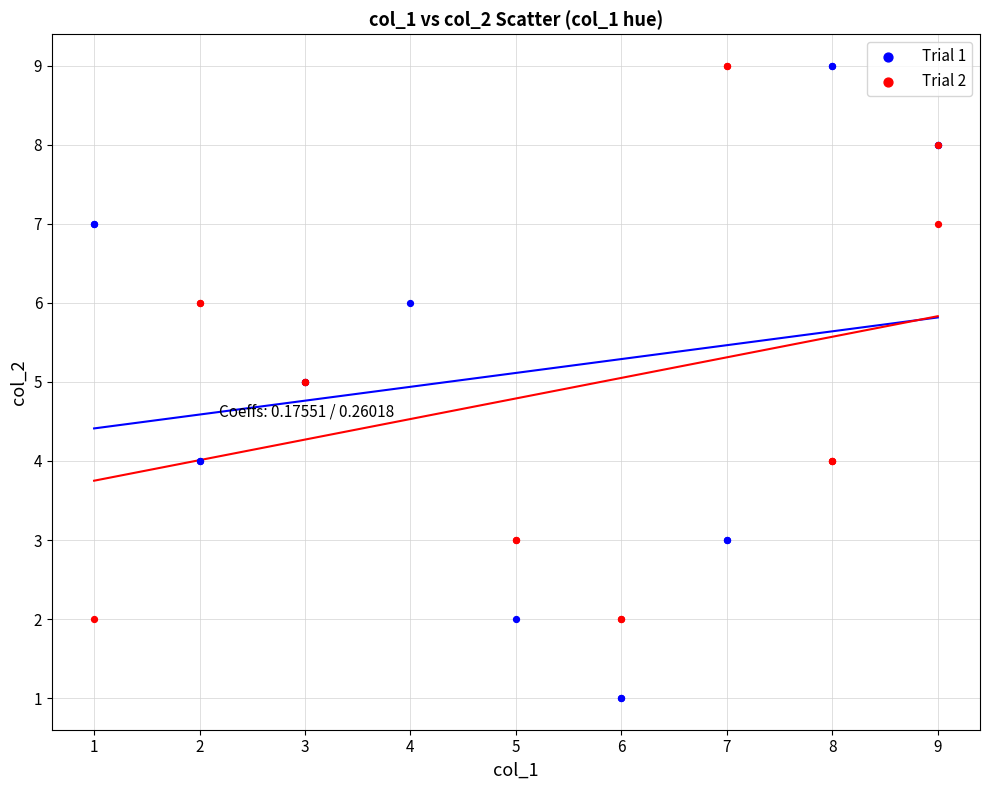

Which series contains the lowest Y value?

Trial 1